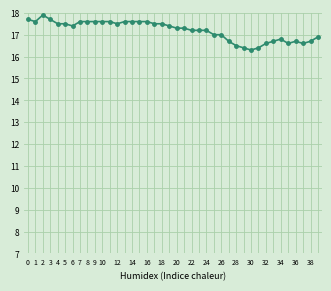

True or false: there are more than 0 points higher than both neighbors.

True